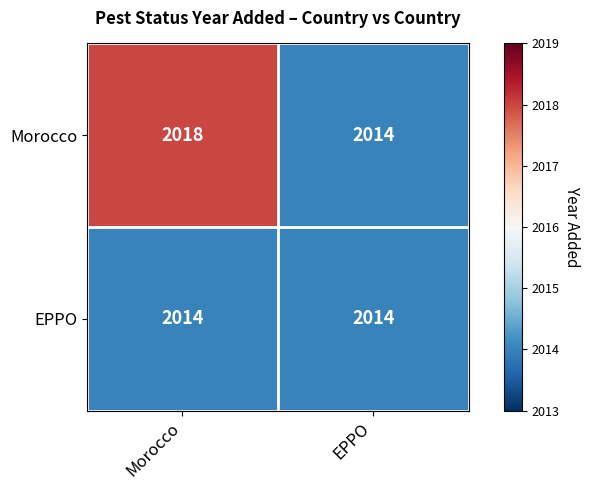

List the series in order of their overall mean, lowest first.

EPPO, Morocco